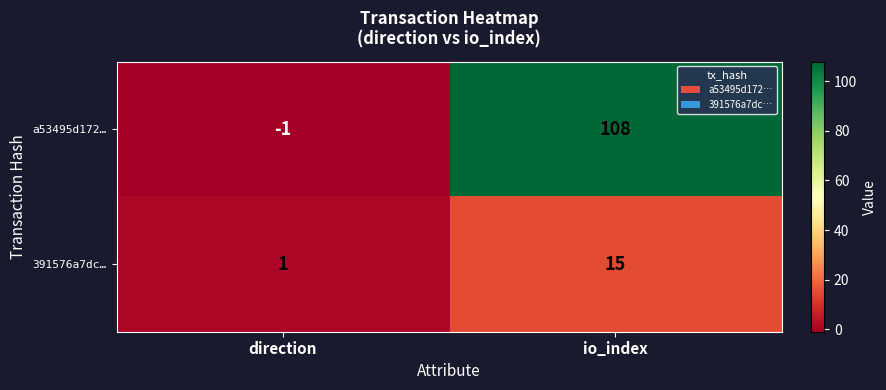

What is the total value across all series at io_index?

123